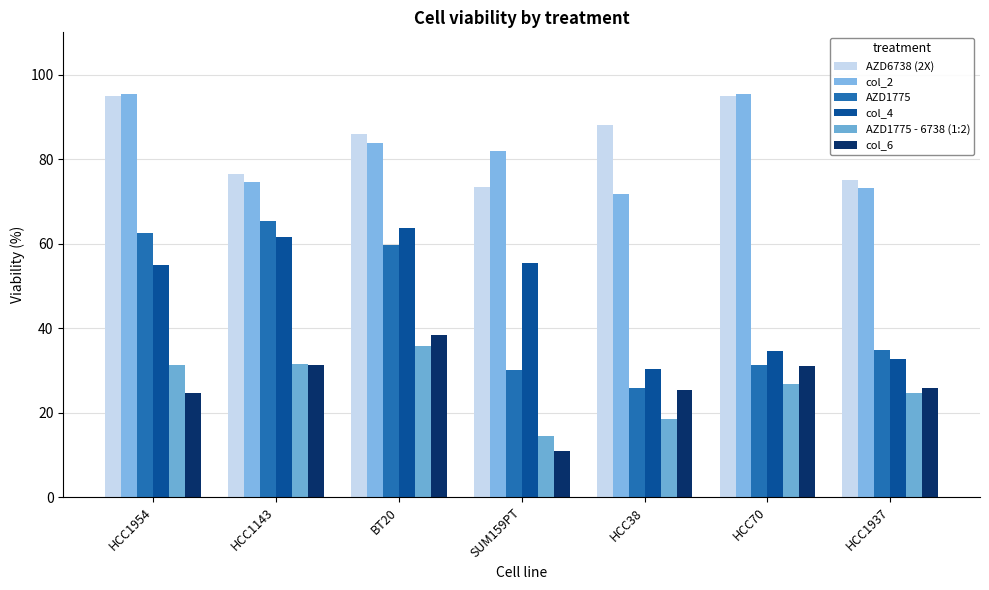

How many data points does each series have?

7